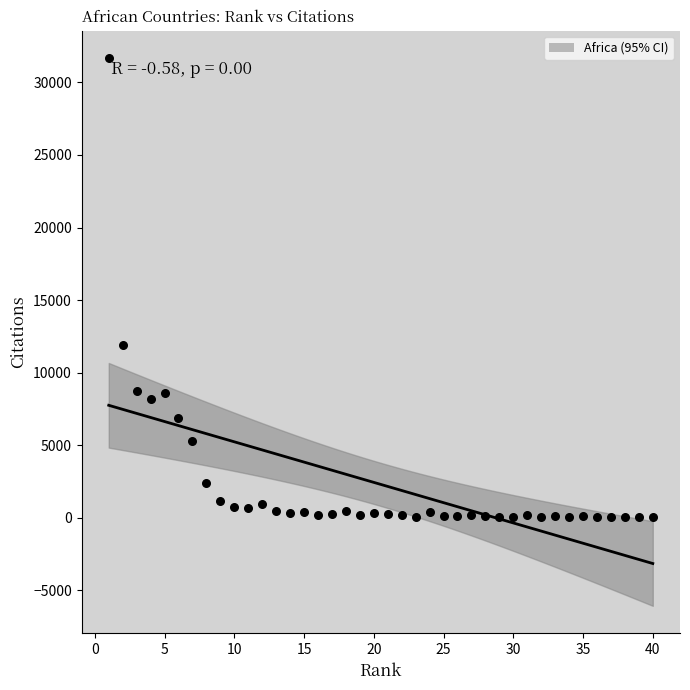

What is the range of Y values (max minus min)?

31641